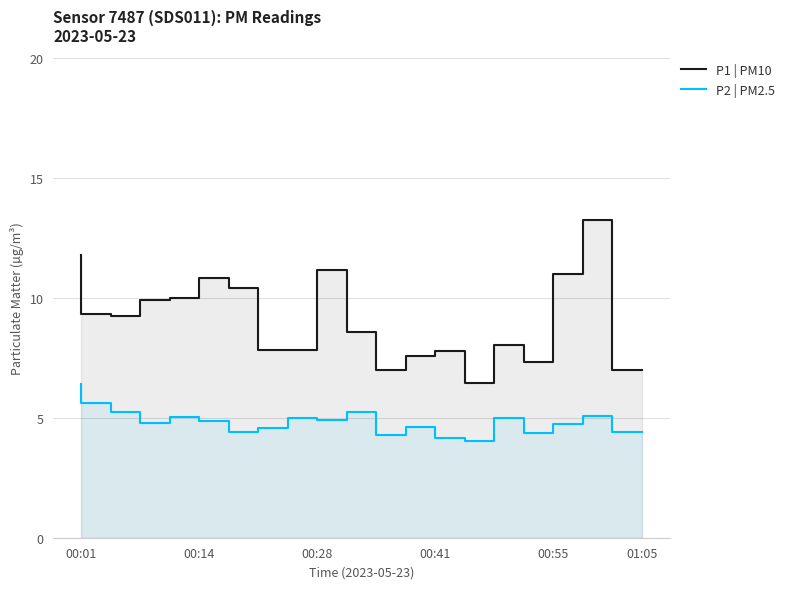

Does the chart have visible grid lines?

Yes